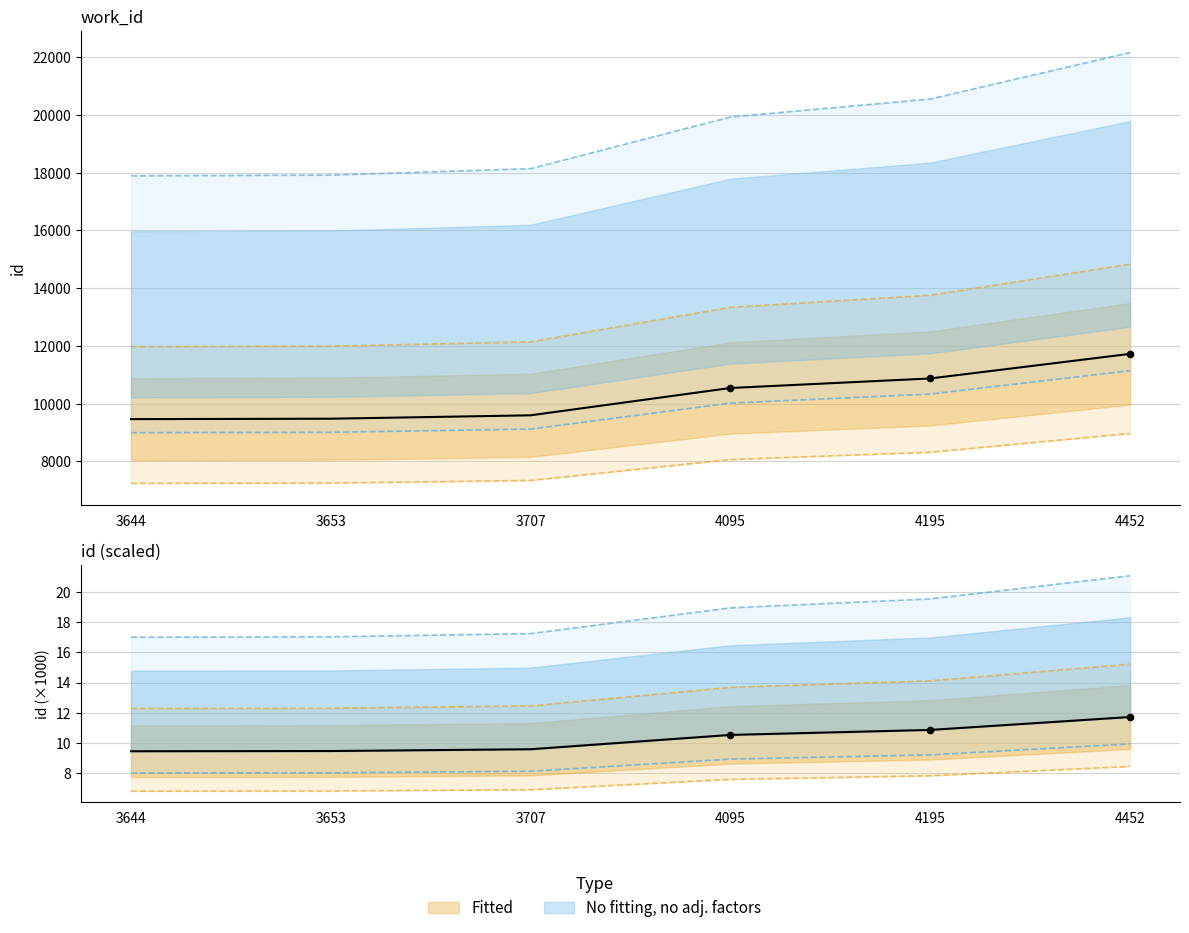

Approximately how many times larger is the value at 3644 compared to 3707?

1.0